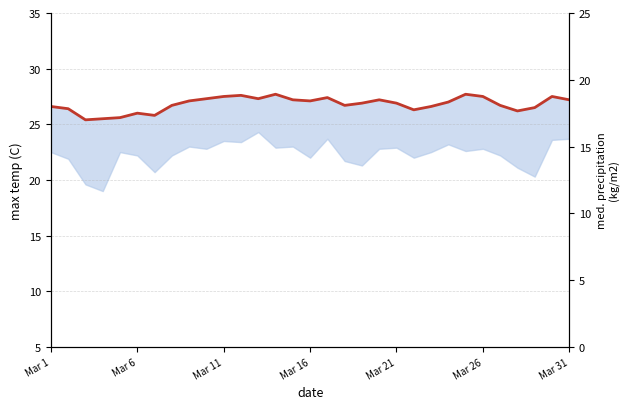

At how many categories does at least one series exceed 26?

27